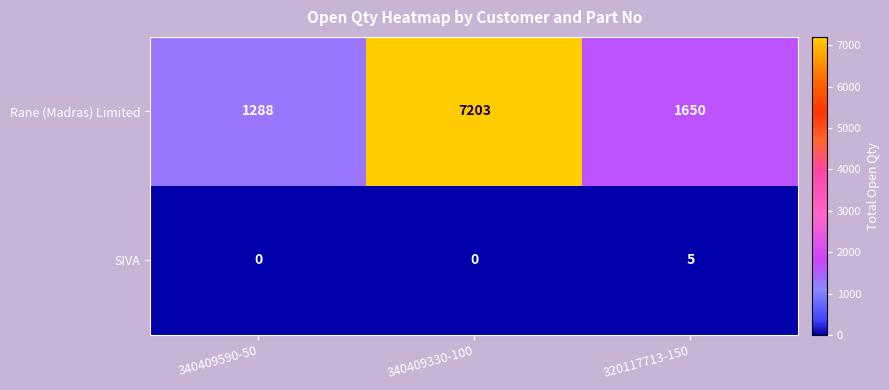

Which series has the largest total across all categories?

Rane (Madras) Limited